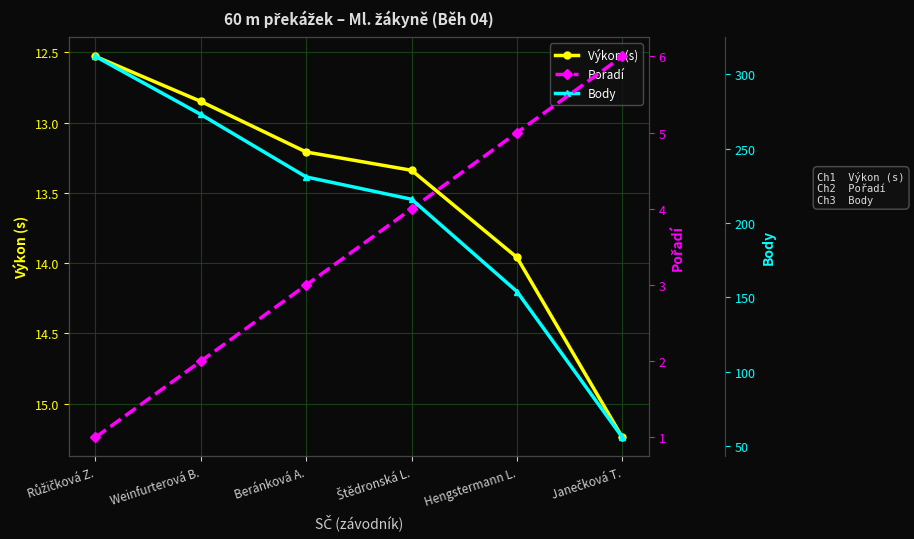

How many data points in Body are less than 231?

3